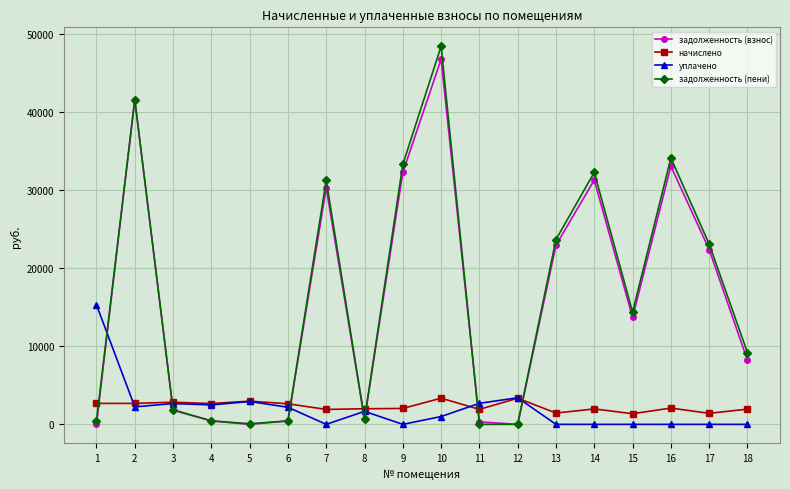

The value of уплачено at 5 is 2929.7. True or false?

True